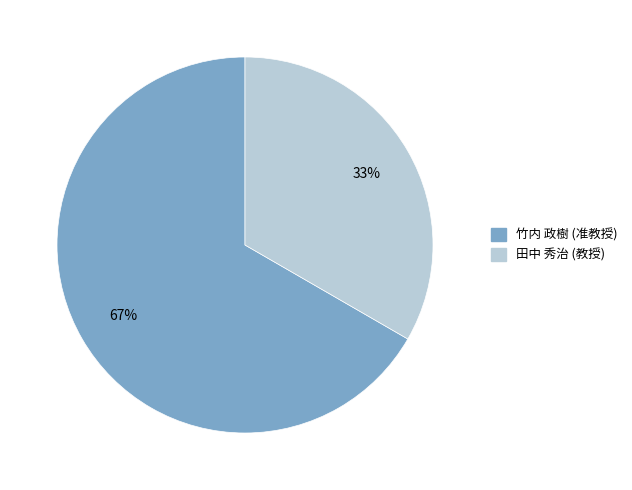

Which slice is the smallest?

田中 秀治 (教授)